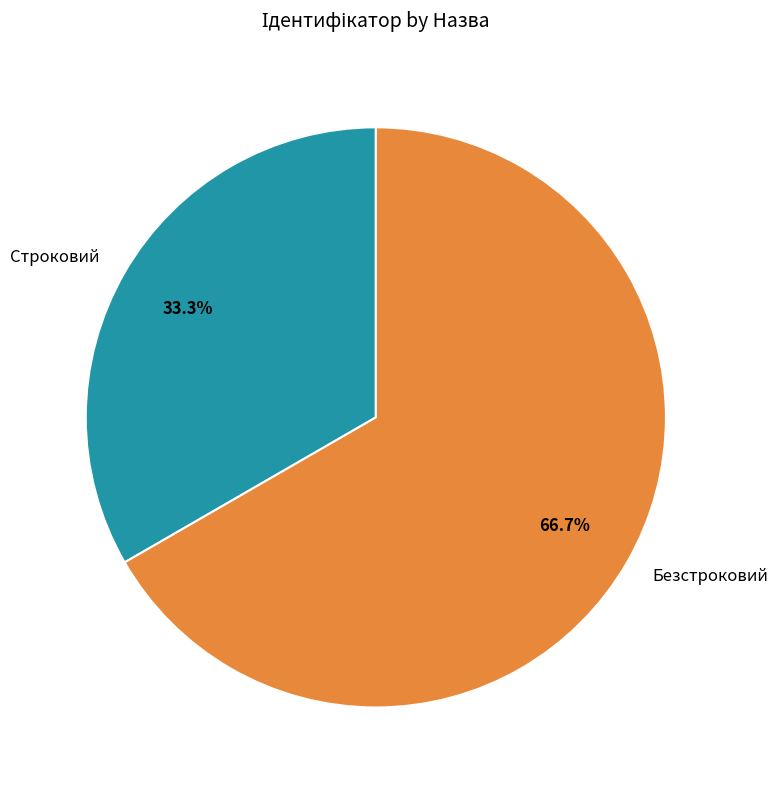

What percentage is the Безстроковий slice, to the nearest percent?

67%